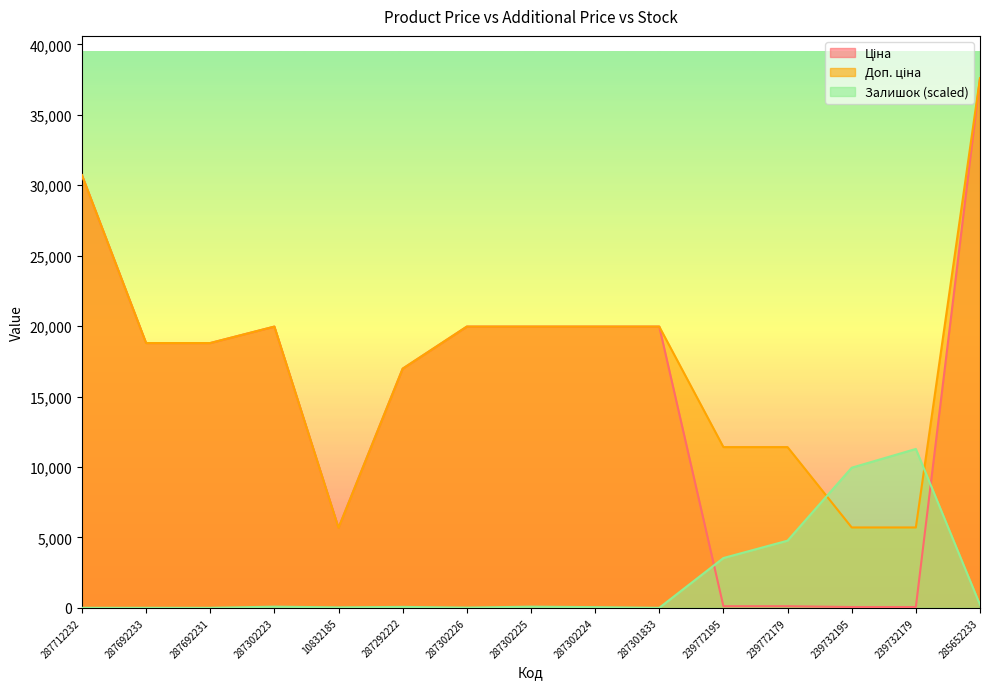

What is the value of the Доп. ціна point at the 3rd from the left?

18796.8